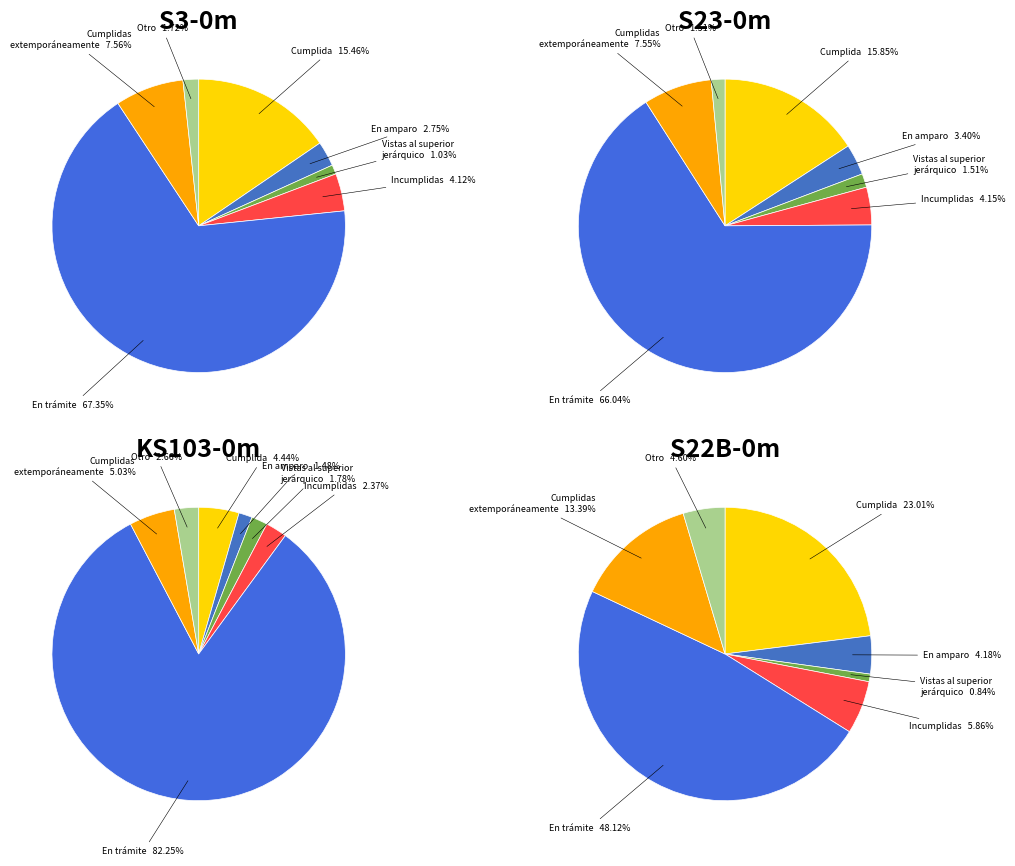

How many slices are in this pie chart?

7